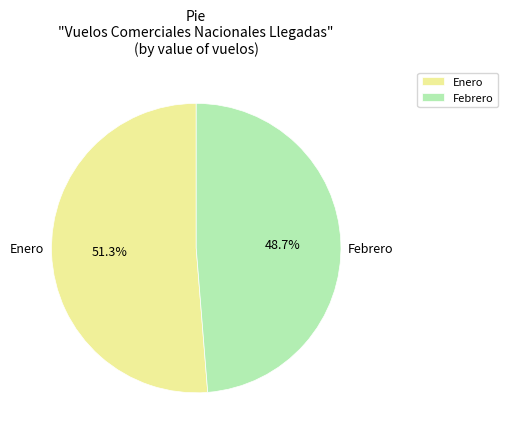

Count the number of slices in the pie.

2